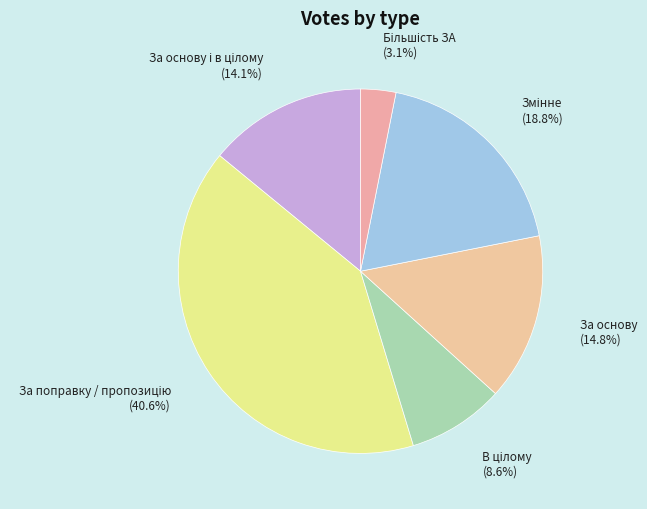

How many segments does this pie chart have?

6